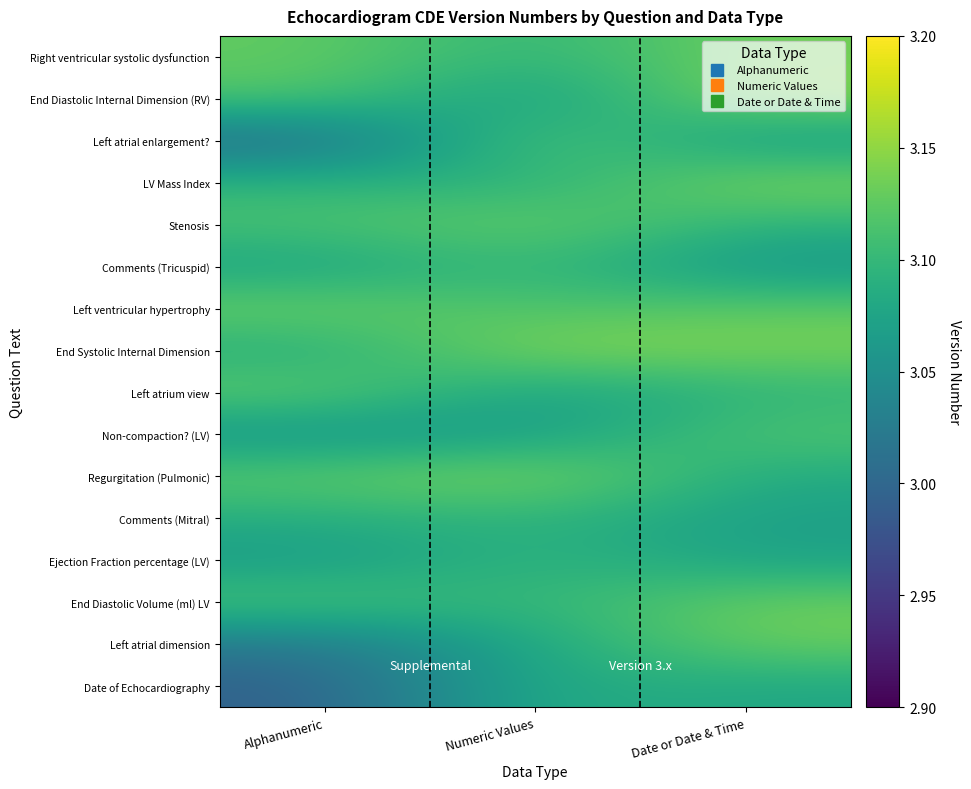

What is the spread (max minus min) of values at Numeric Values?

0.1